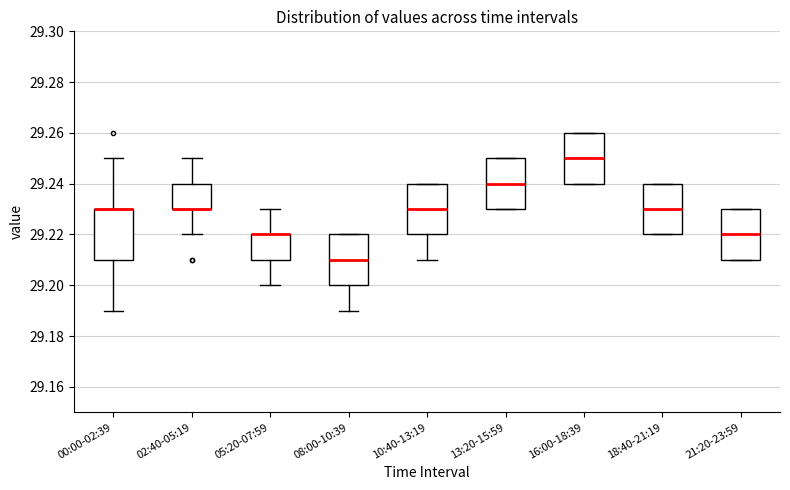

Where is the lower edge of the box for 13:20-15:59 on the y-axis? The values are not printed on the chart, so give them approximately, as read against the axis.

29.23